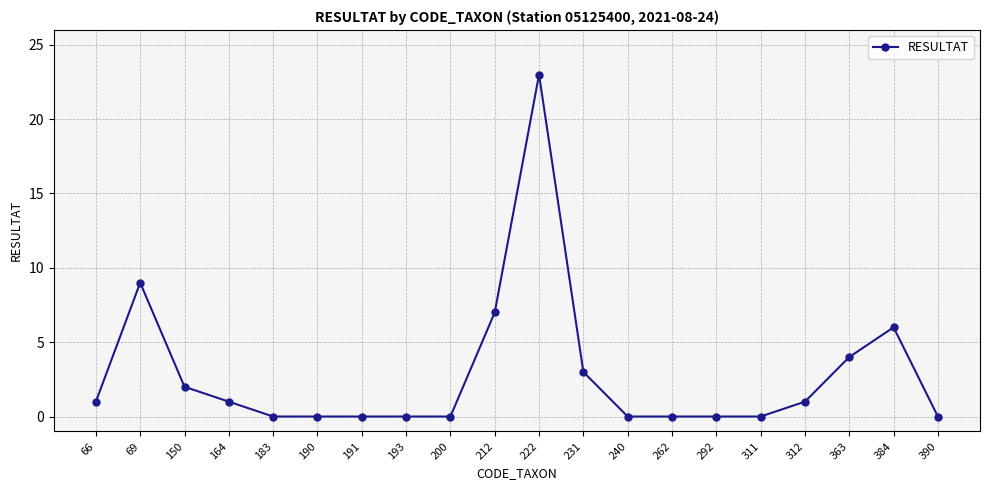

Reading left to right, transcribe all the data shown in this chart.

1	9	2	1	0	0	0	0	0	7	23	3	0	0	0	0	1	4	6	0